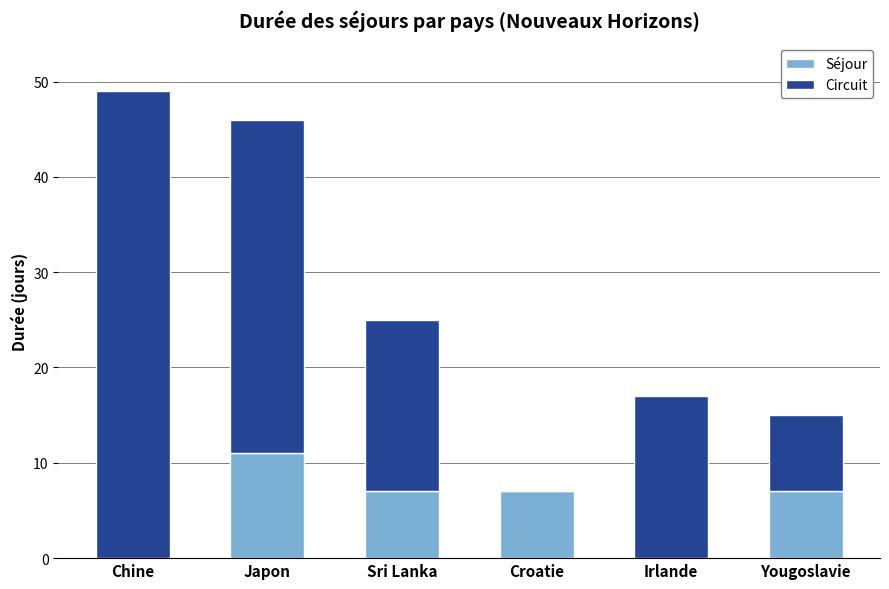

What is the total value across all series at Croatie?

7